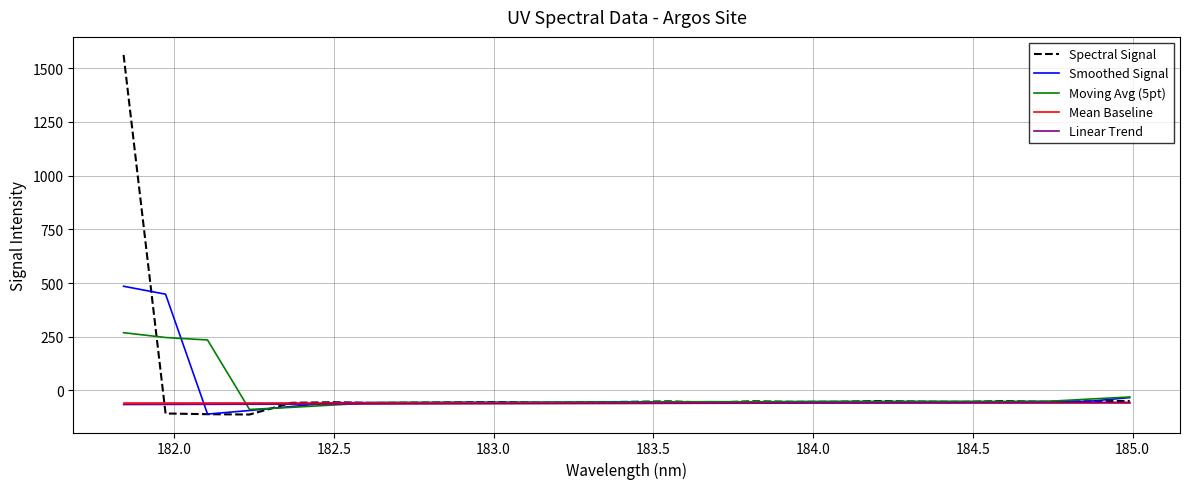

What is the minimum value for Linear Trend?

-65.6